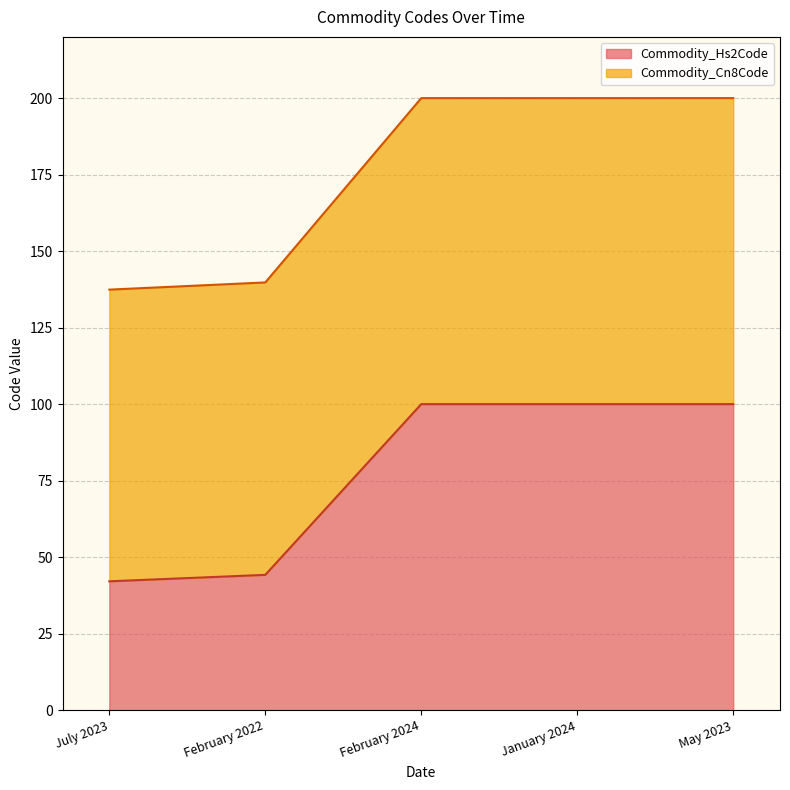

What position from the right is July 2023?

5